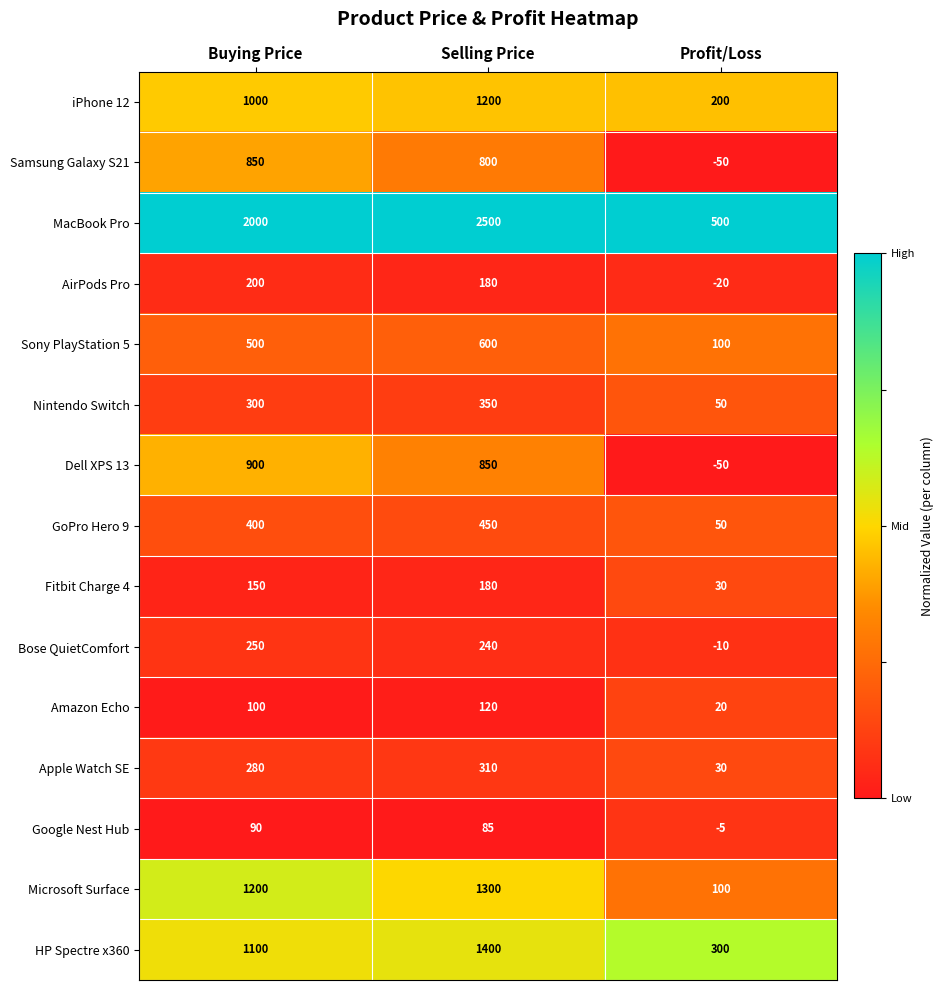

Read the Bose QuietComfort value at Buying Price.

250